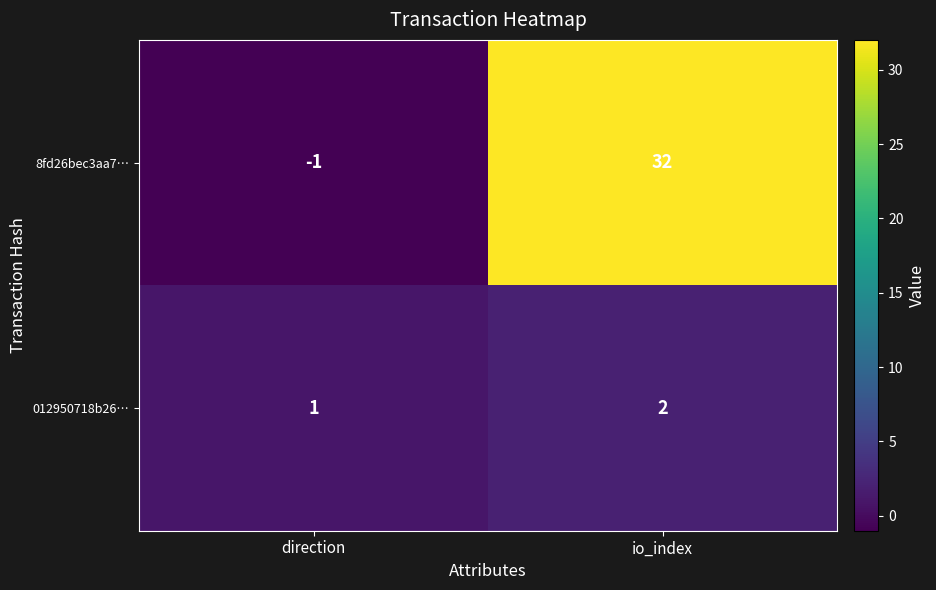

How many data points in 8fd26bec3aa7… are less than 32?

1